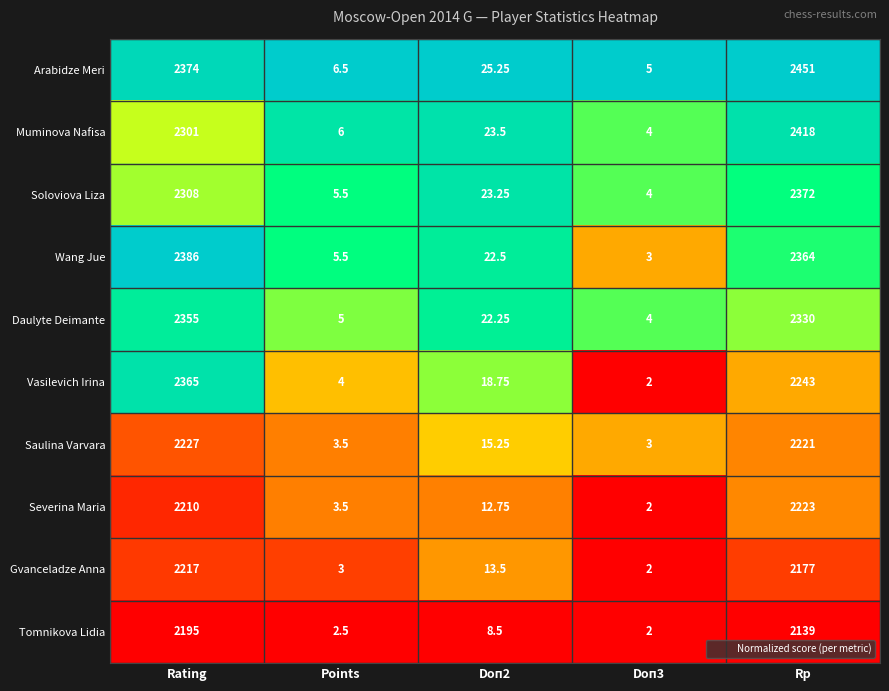

Is the value of Arabidze Meri at Rp greater than the value of Soloviova Liza at Rp?

Yes